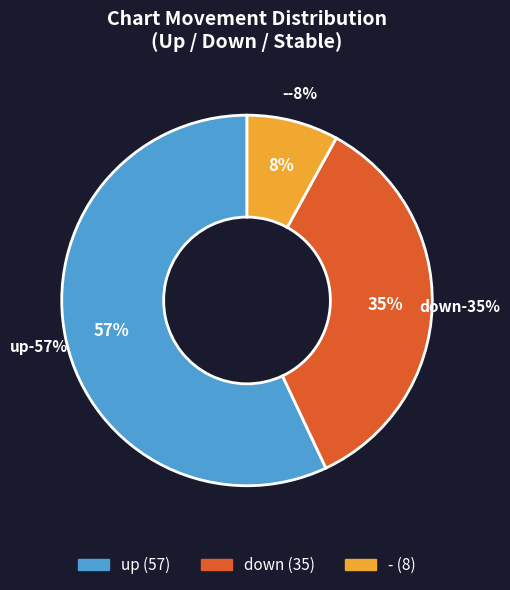

The down slice represents 35% of the pie. True or false?

True